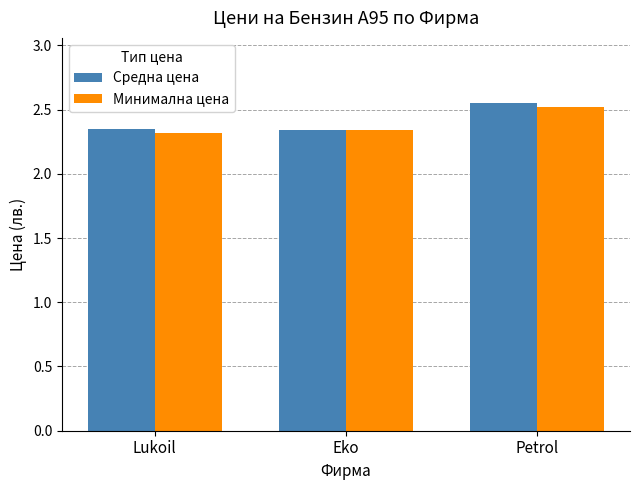

At which label does Минимална цена reach its peak?

Petrol